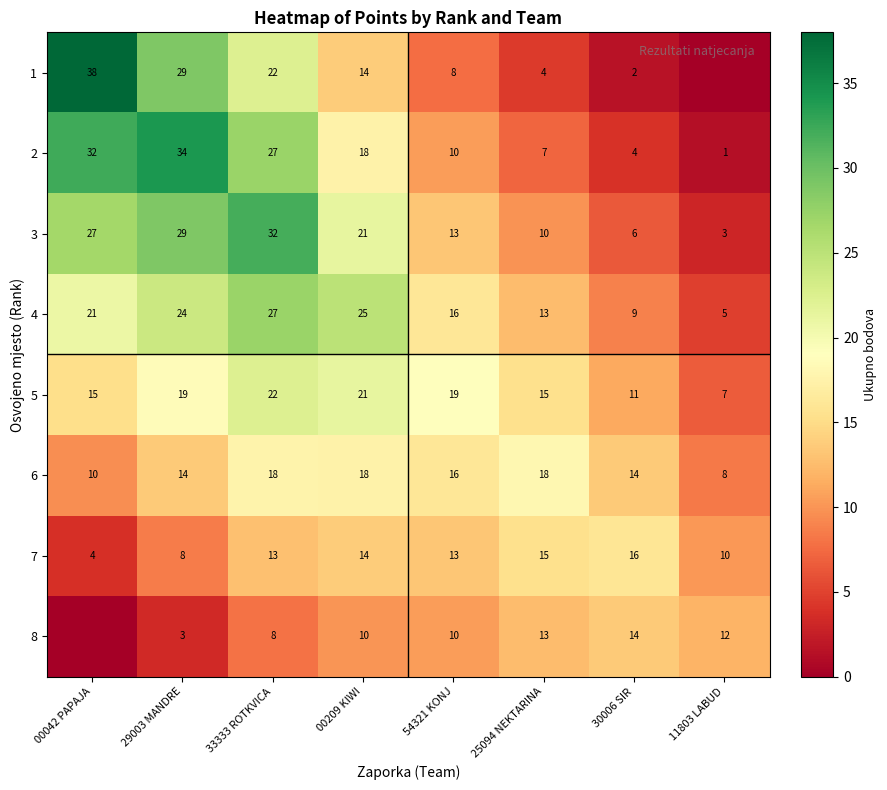

What is the spread (max minus min) of values at 29003 MANDRE?

31